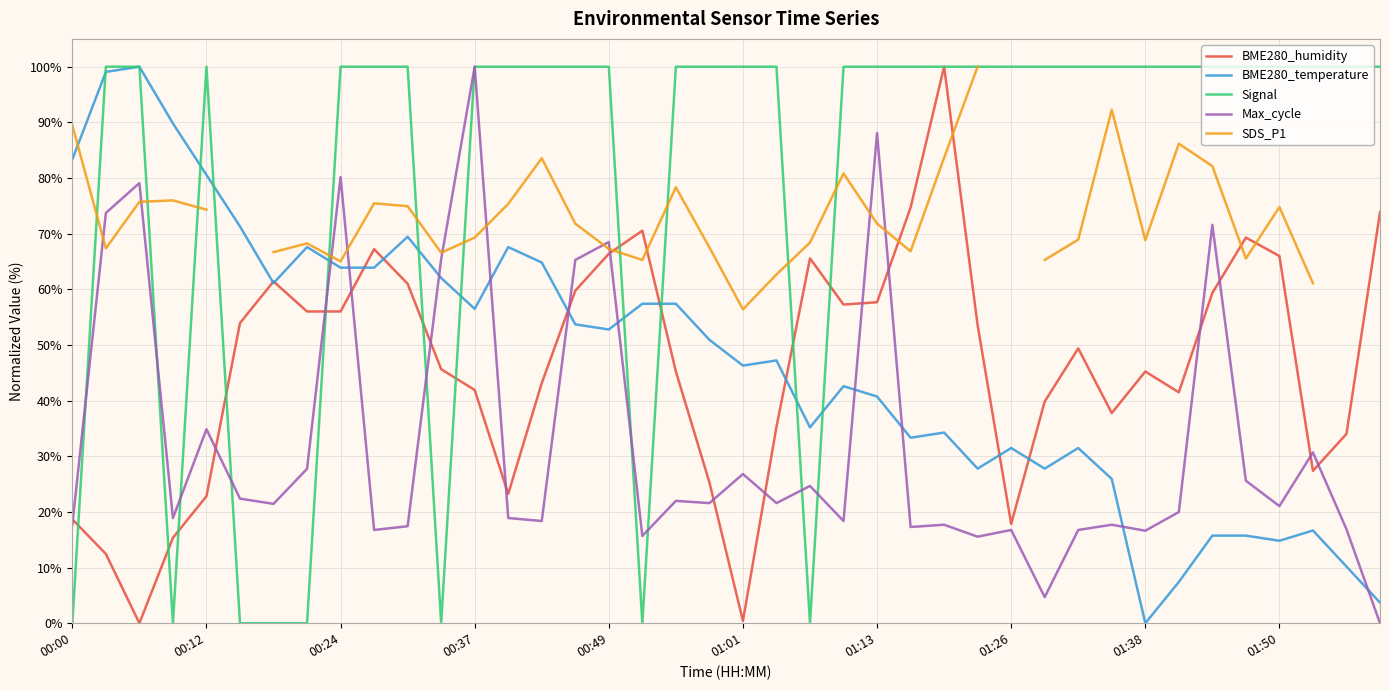

True or false: SDS_P1 has a value of 65.3 at 29.

True